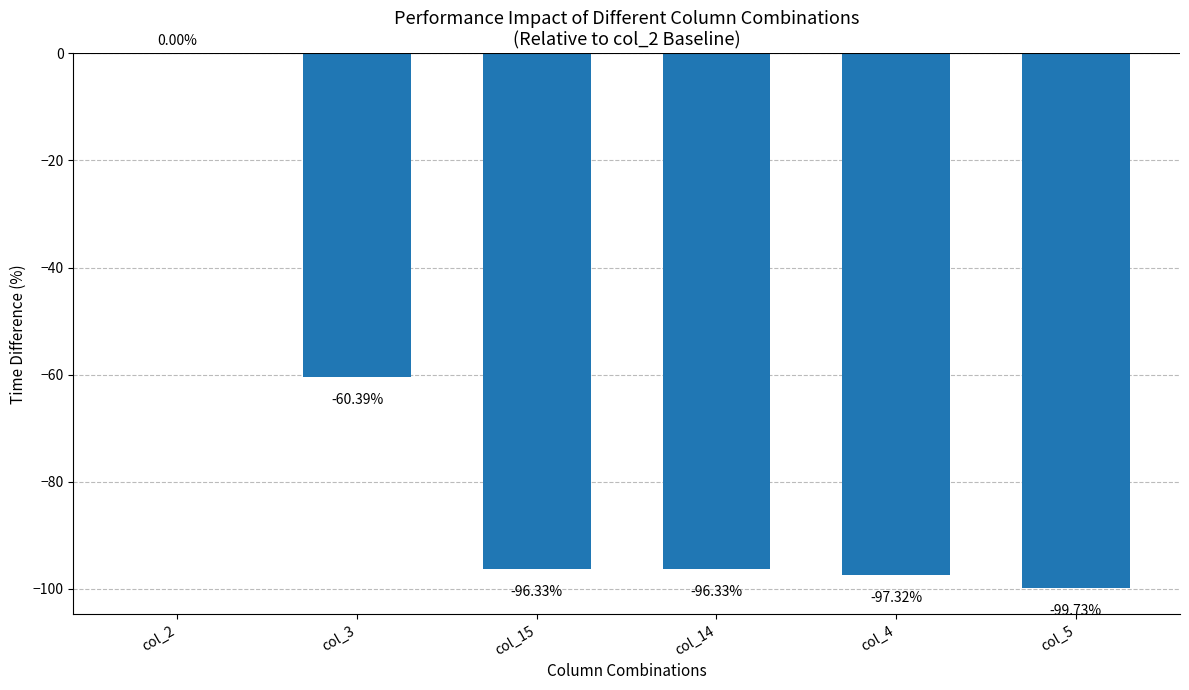

Does the chart contain stacked bars?

No